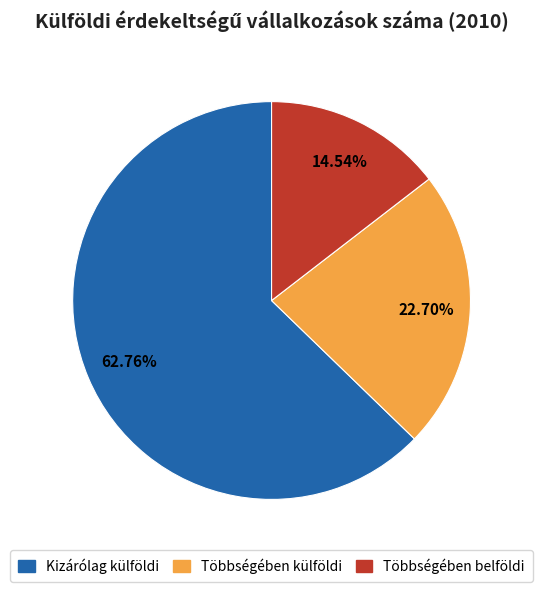

True or false: Többségében külföldi accounts for 23% of the total.

True